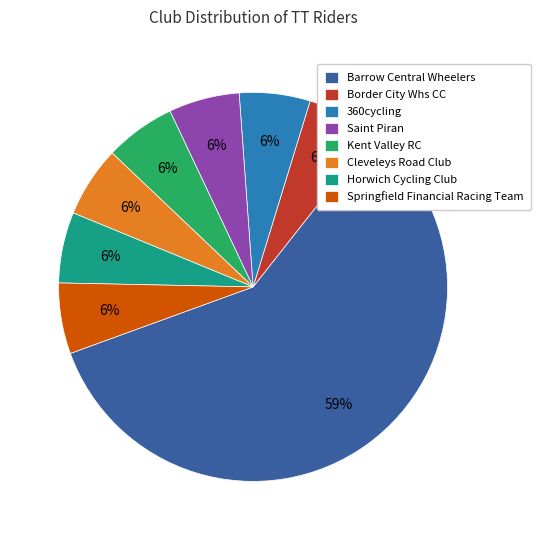

Is it true that Springfield Financial Racing Team is 19% of the pie?

False